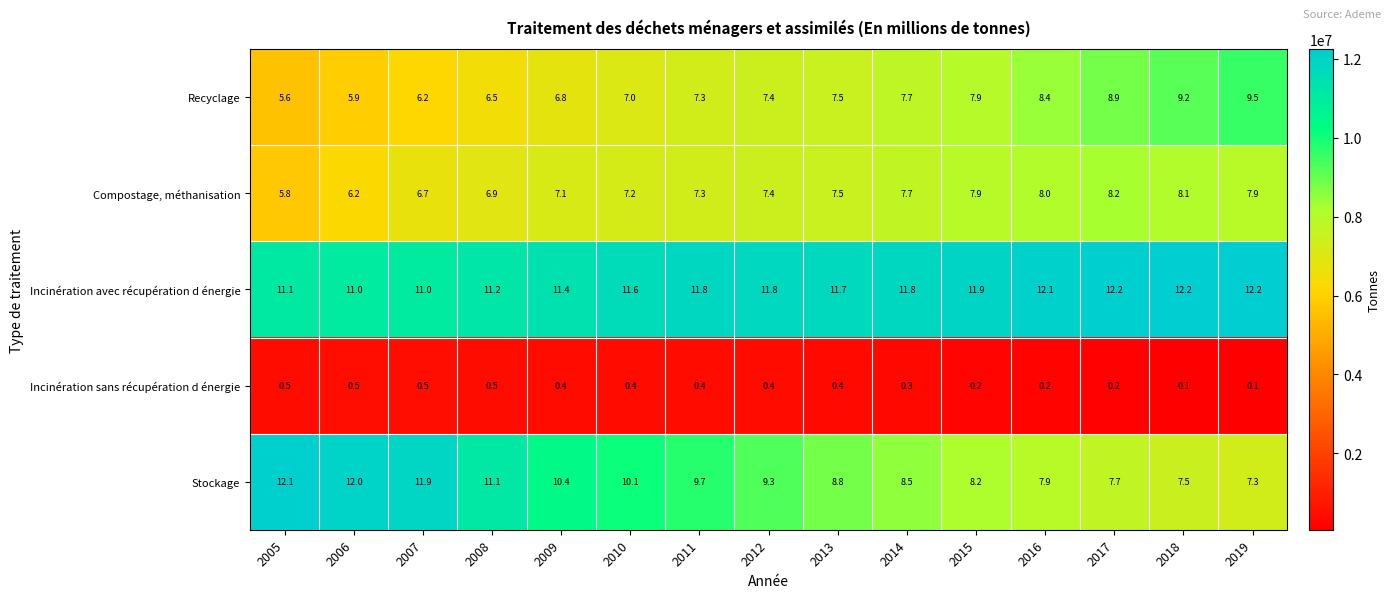

List the labels in order of Stockage value, smallest first.

2019, 2018, 2017, 2016, 2015, 2014, 2013, 2012, 2011, 2010, 2009, 2008, 2007, 2006, 2005